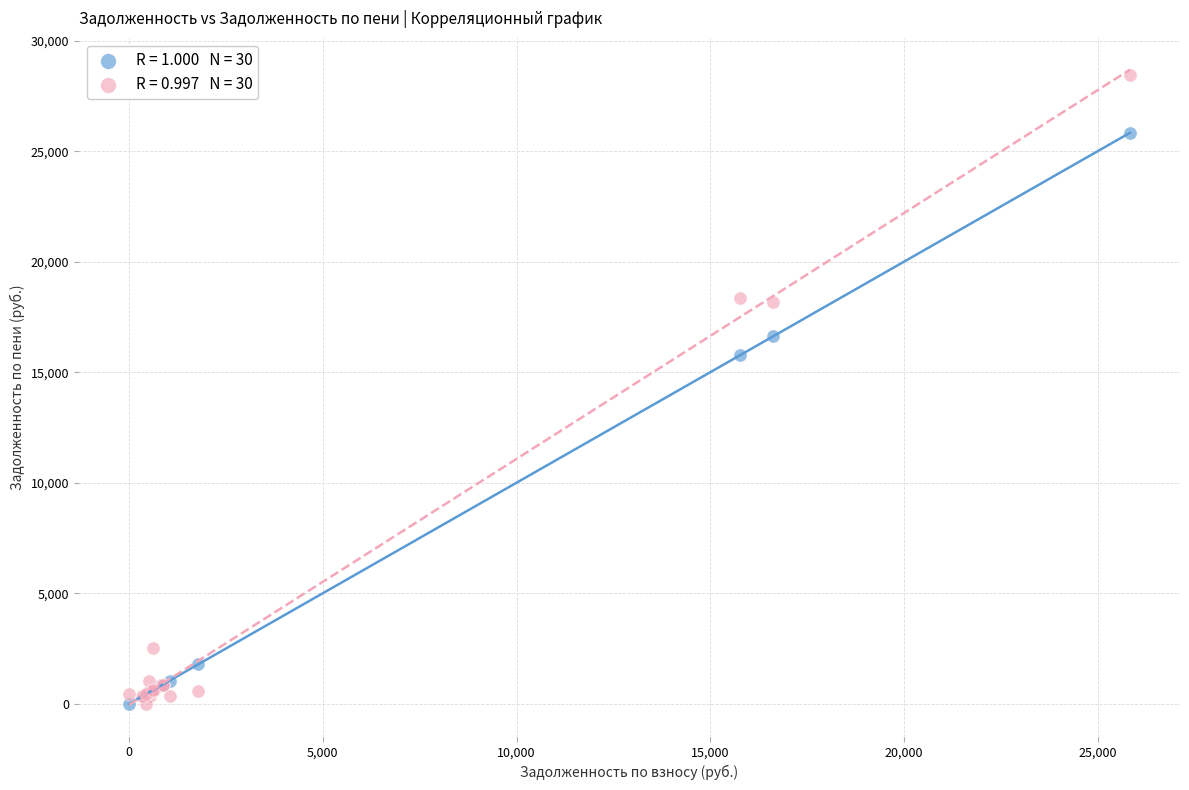

Across all series, what Y value is closest to 14217?

15767.9